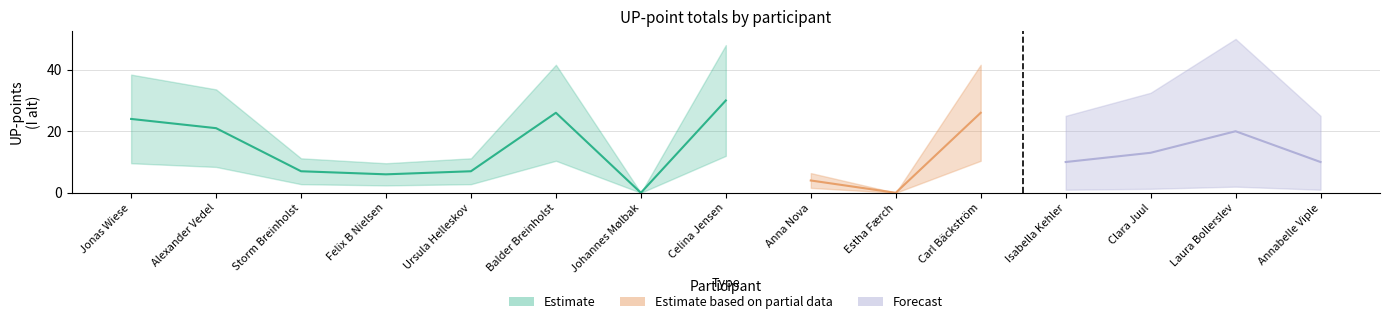

Does the chart display data point markers on the line(s)?

No